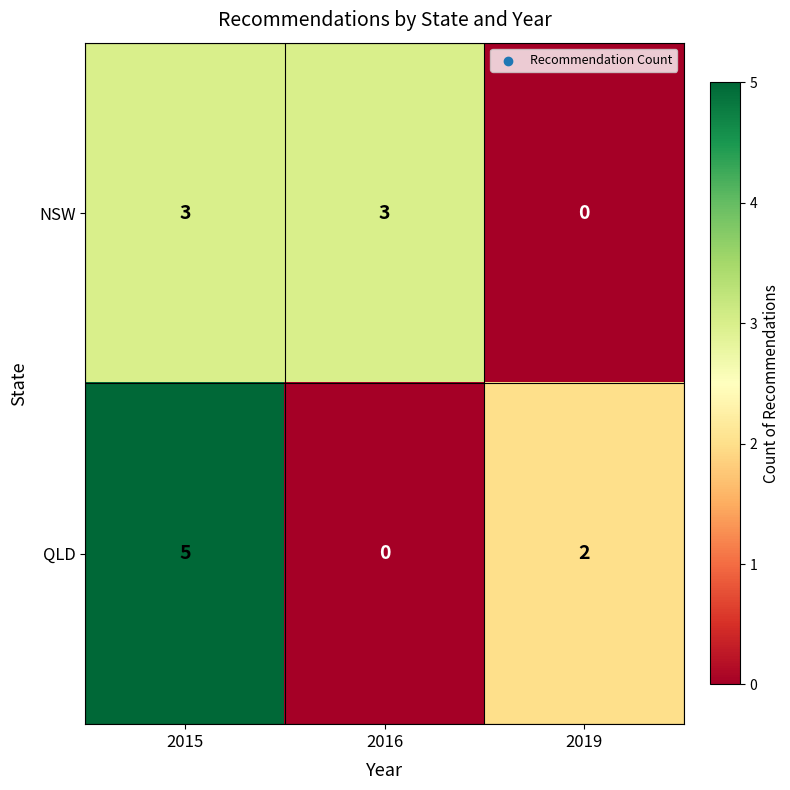

What is the difference between the maximum and minimum values in the QLD series?

5